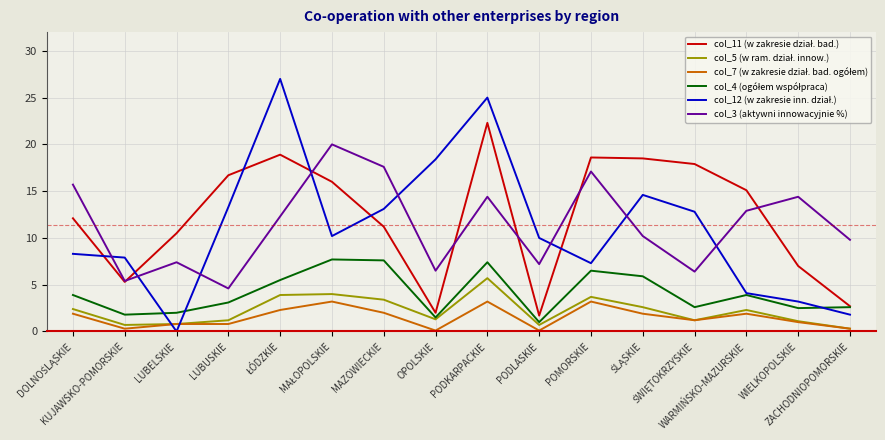

What is the difference between the highest and lowest values at ZACHODNIOPOMORSKIE?

9.5